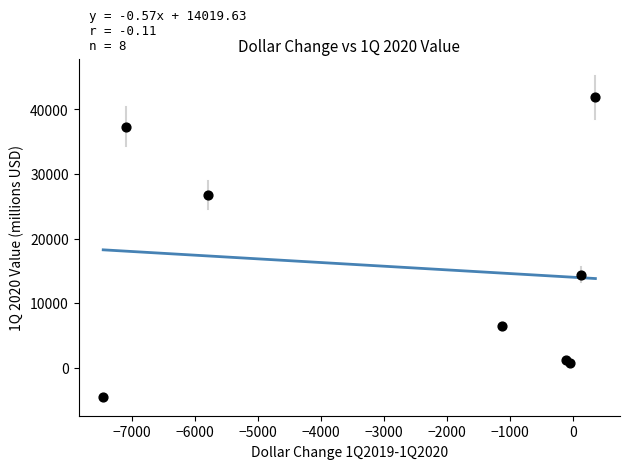

What Y value in the scatter plot is closest to 18668?

14432.0